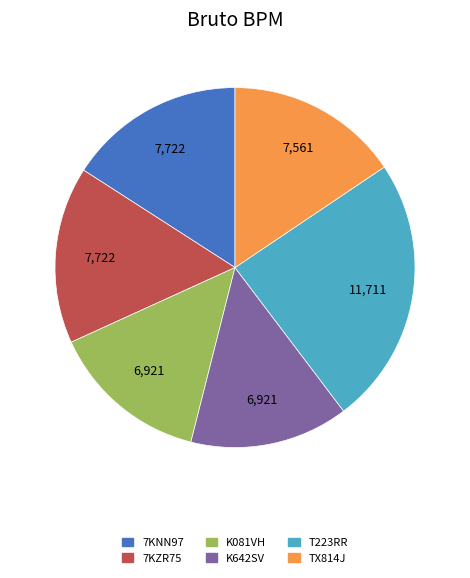

Which has a higher value, K642SV or 7KZR75?

7KZR75